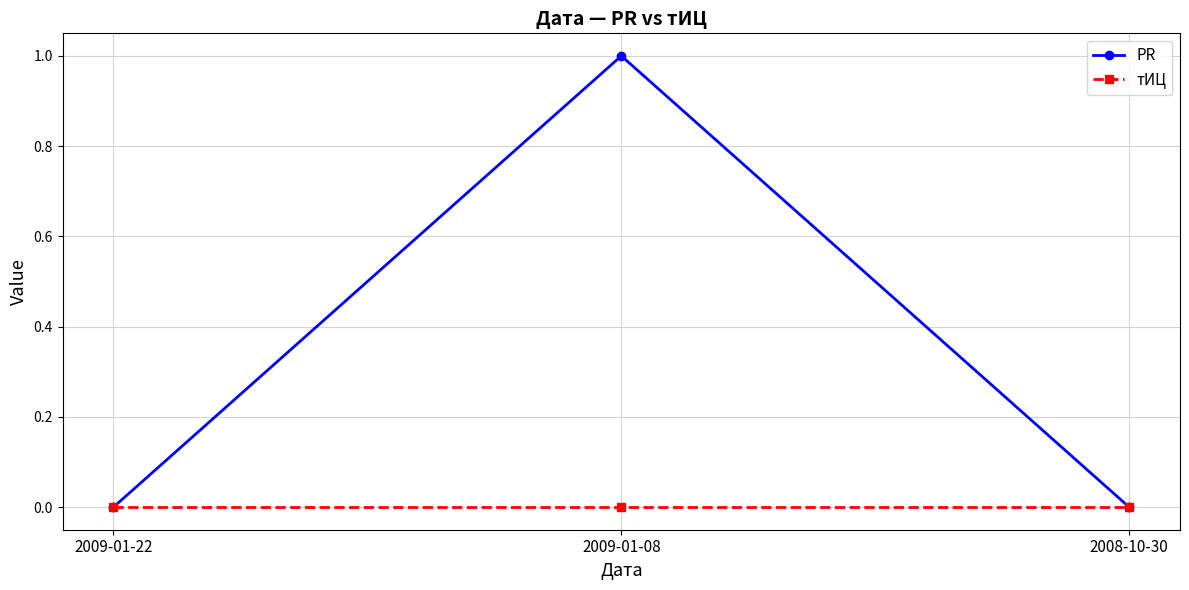

What is the sum of all PR values?

1